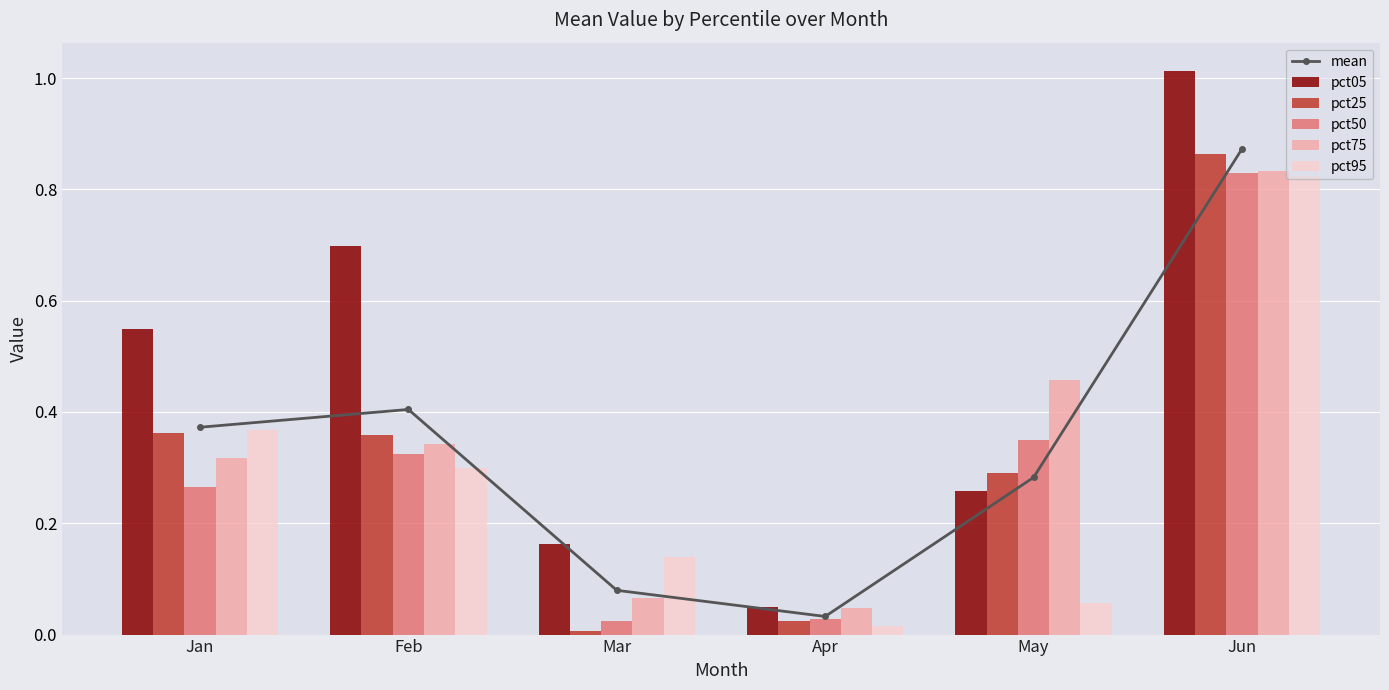

What are all the series names shown in the legend?

mean, pct05, pct25, pct50, pct75, pct95